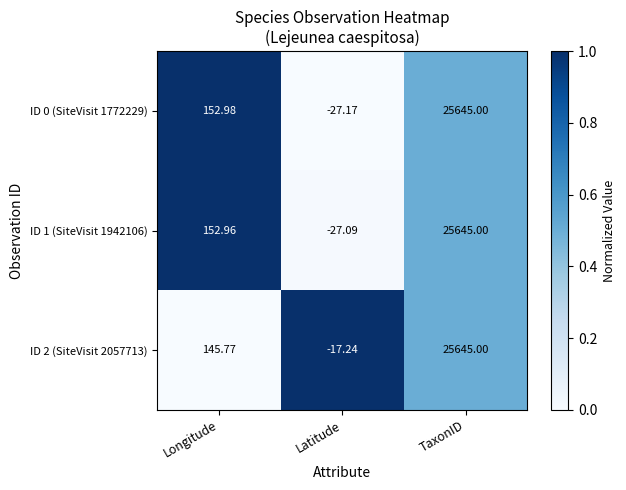

Rank the series at Latitude from highest to lowest value.

ID 2 (SiteVisit 2057713), ID 1 (SiteVisit 1942106), ID 0 (SiteVisit 1772229)